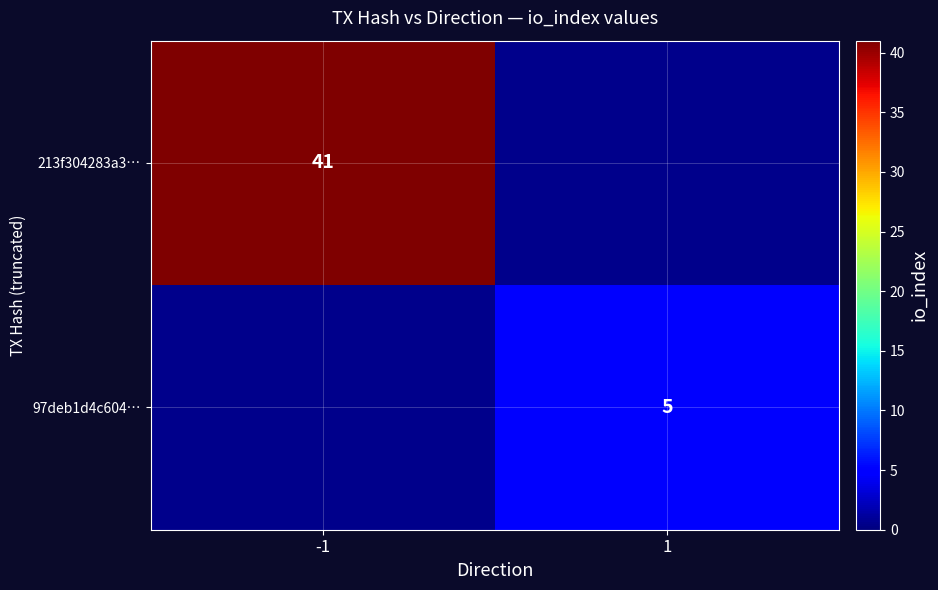

Count the number of categories in the chart.

2